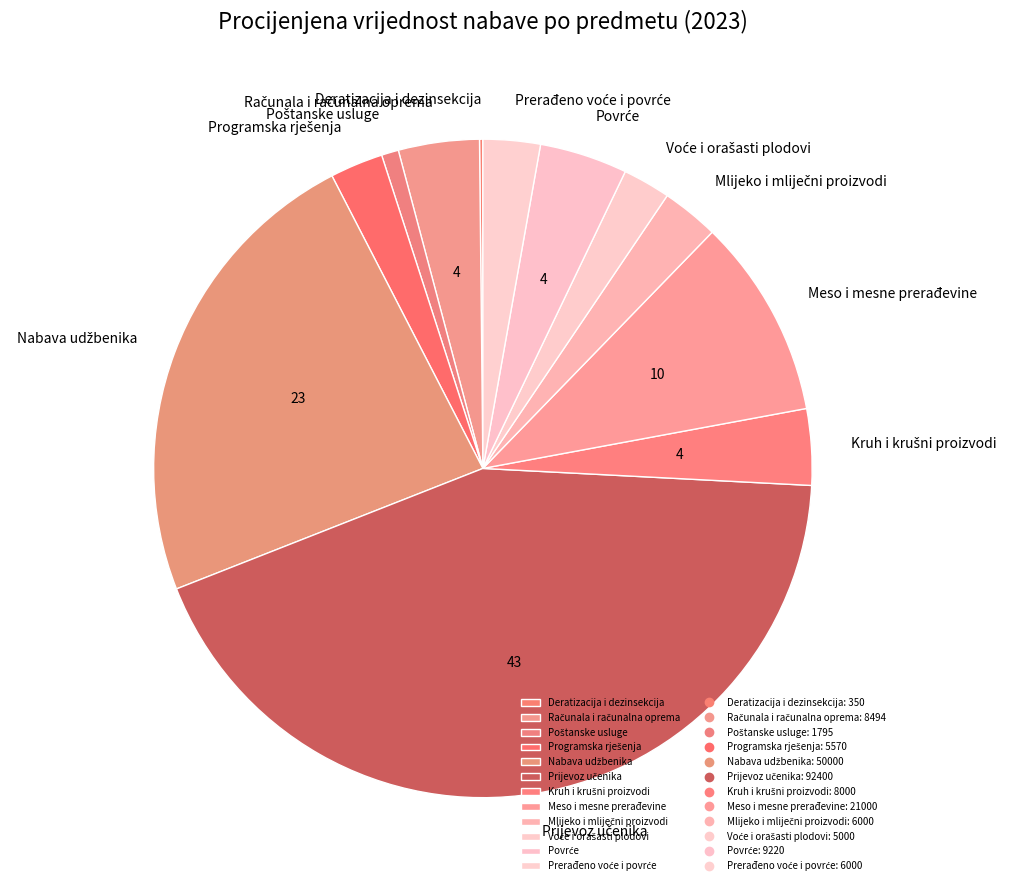

Is there a majority slice in this chart?

No